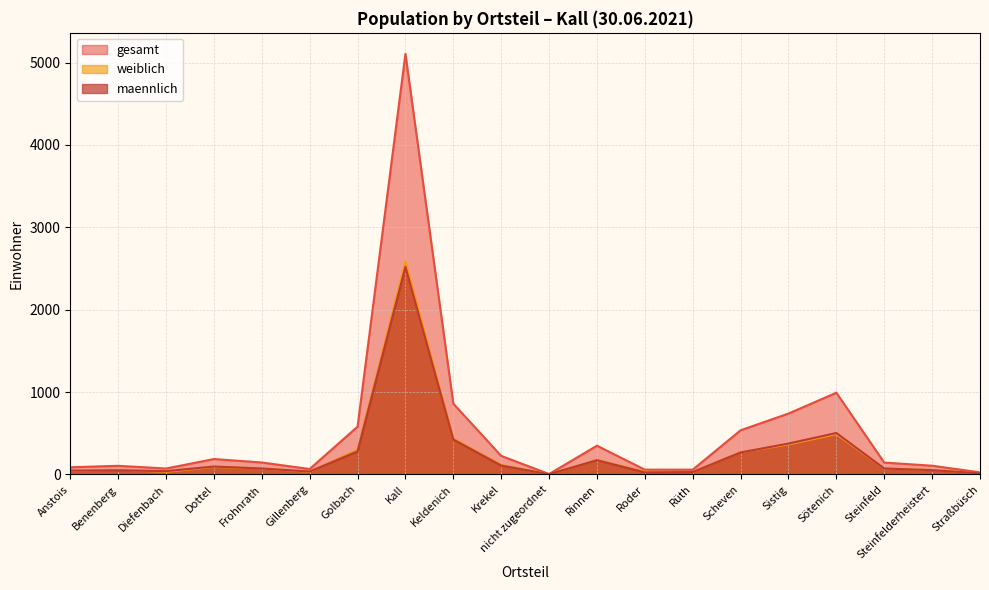

Count the number of categories in the chart.

20